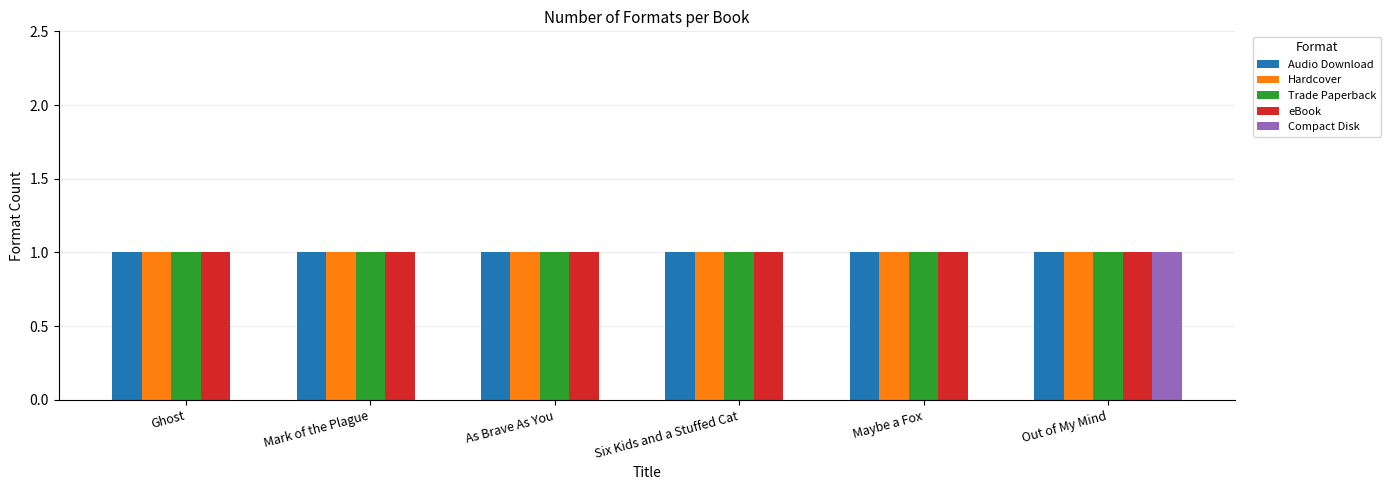

Reading right to left, extract all data points from this chart.

Audio Download: 1	1	1	1	1	1
Hardcover: 1	1	1	1	1	1
Trade Paperback: 1	1	1	1	1	1
eBook: 1	1	1	1	1	1
Compact Disk: 1	0	0	0	0	0